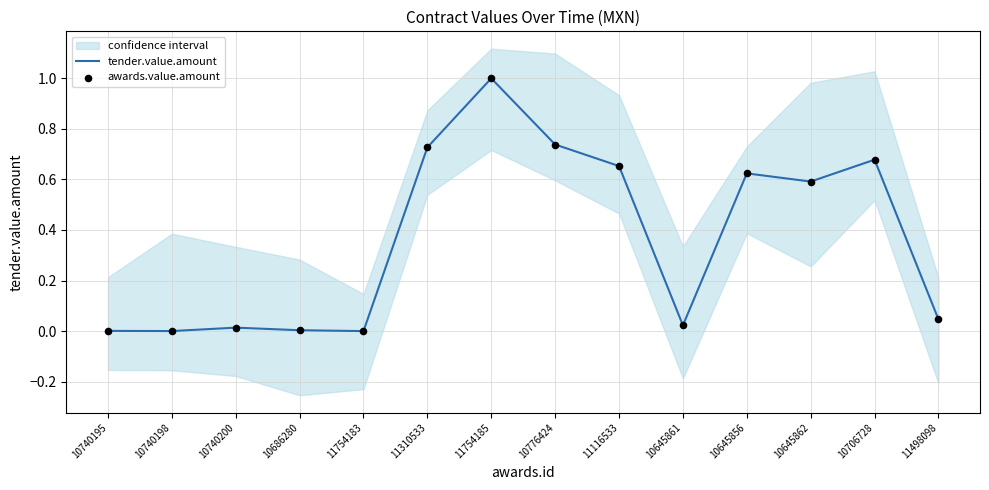

At which category is the sum across all series the highest?

11754185